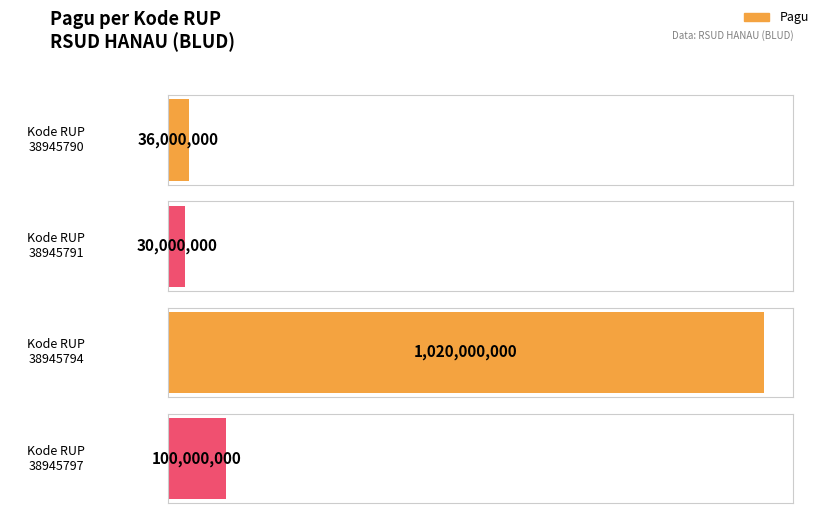

Reading left to right, extract all data points from this chart.

36000000	30000000	1020000000	100000000